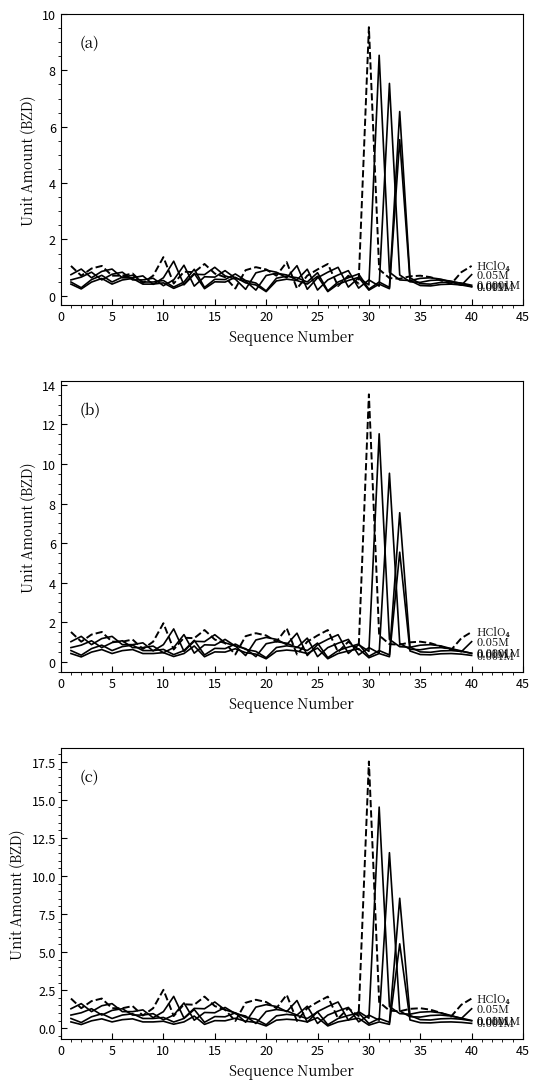

How many values in the 0.05M series are below 1?

10